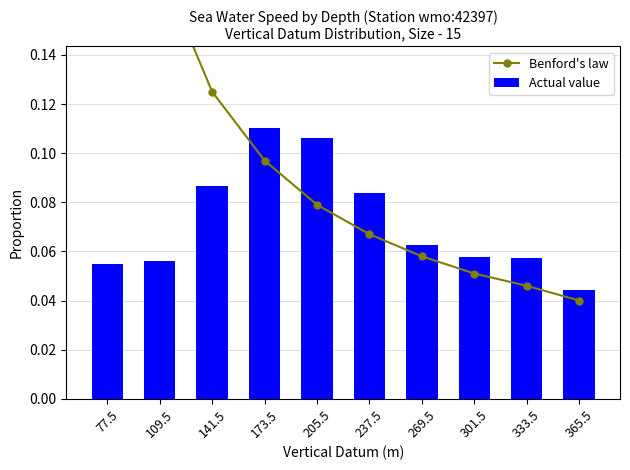

What is the sum of the Actual value values at 365.5 and 141.5?

0.1